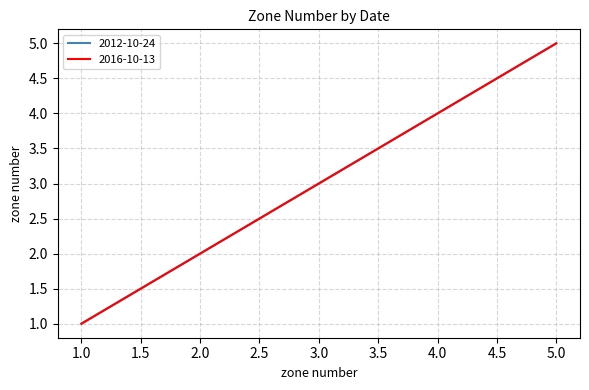

Which series has the widest spread of values?

2012-10-24